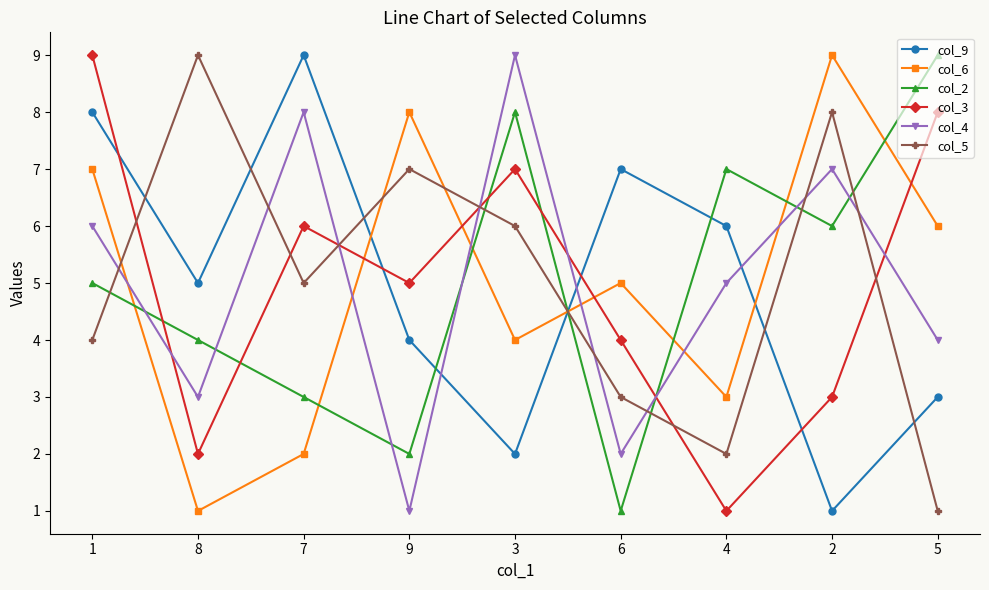

What is the label of the 6th point from the right?

9